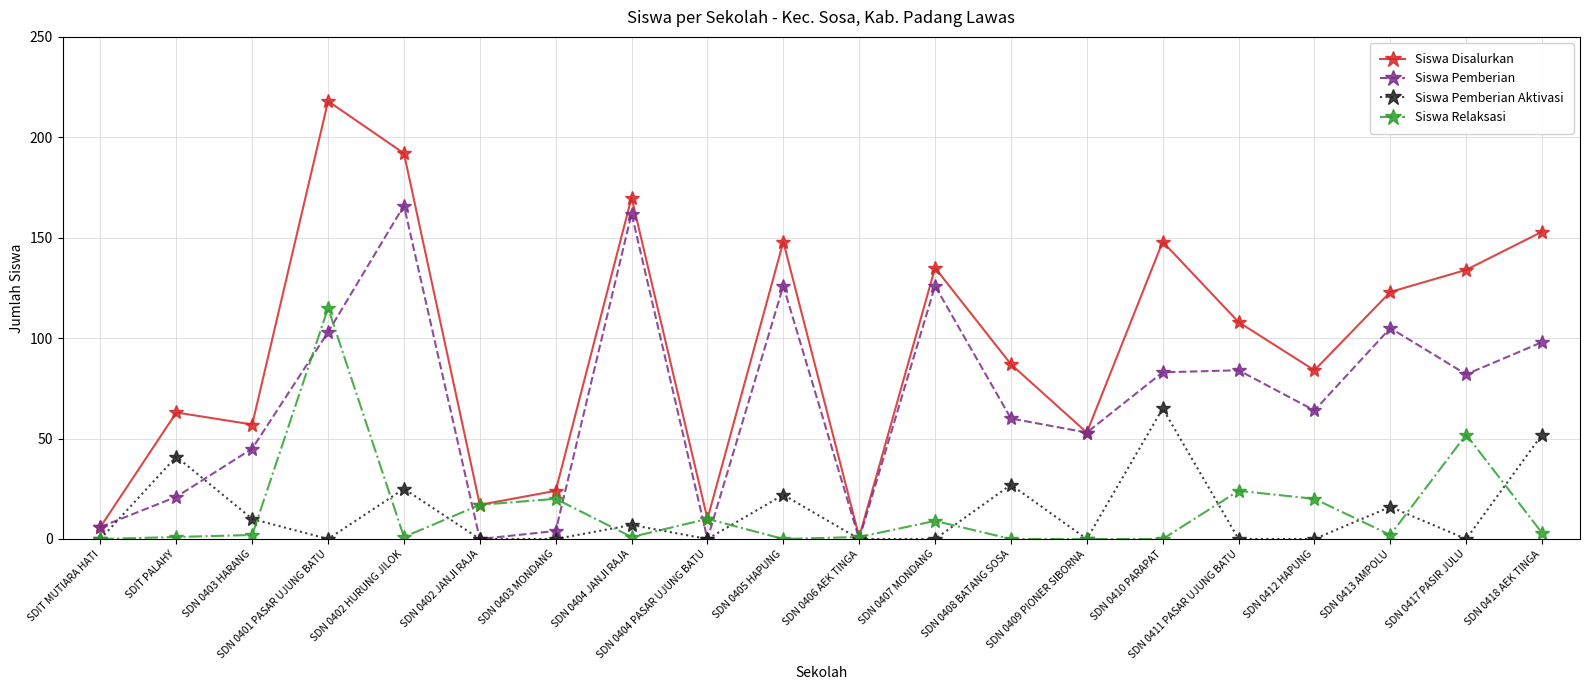

Which series has the largest total across all categories?

Siswa Disalurkan